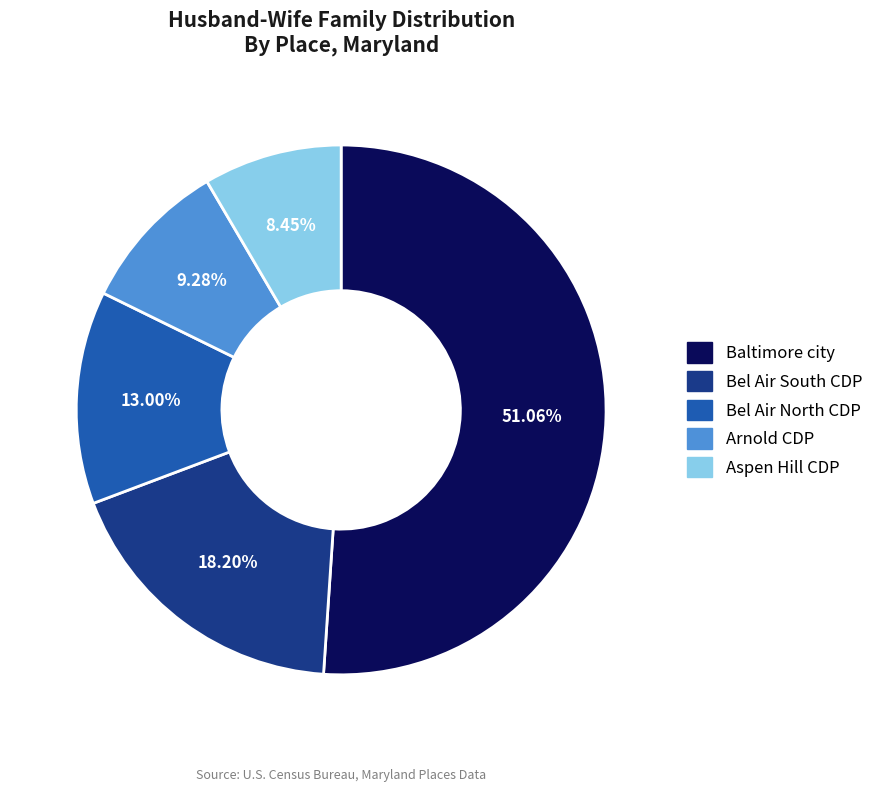

What is the largest slice in the pie chart?

Baltimore city